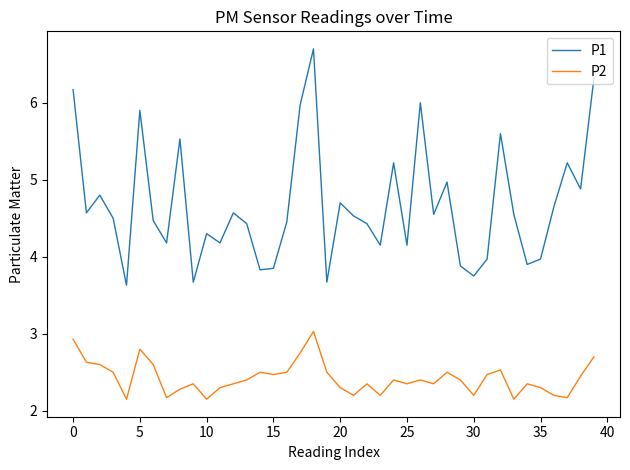

Rank the series by their maximum value, from lowest to highest.

P2, P1